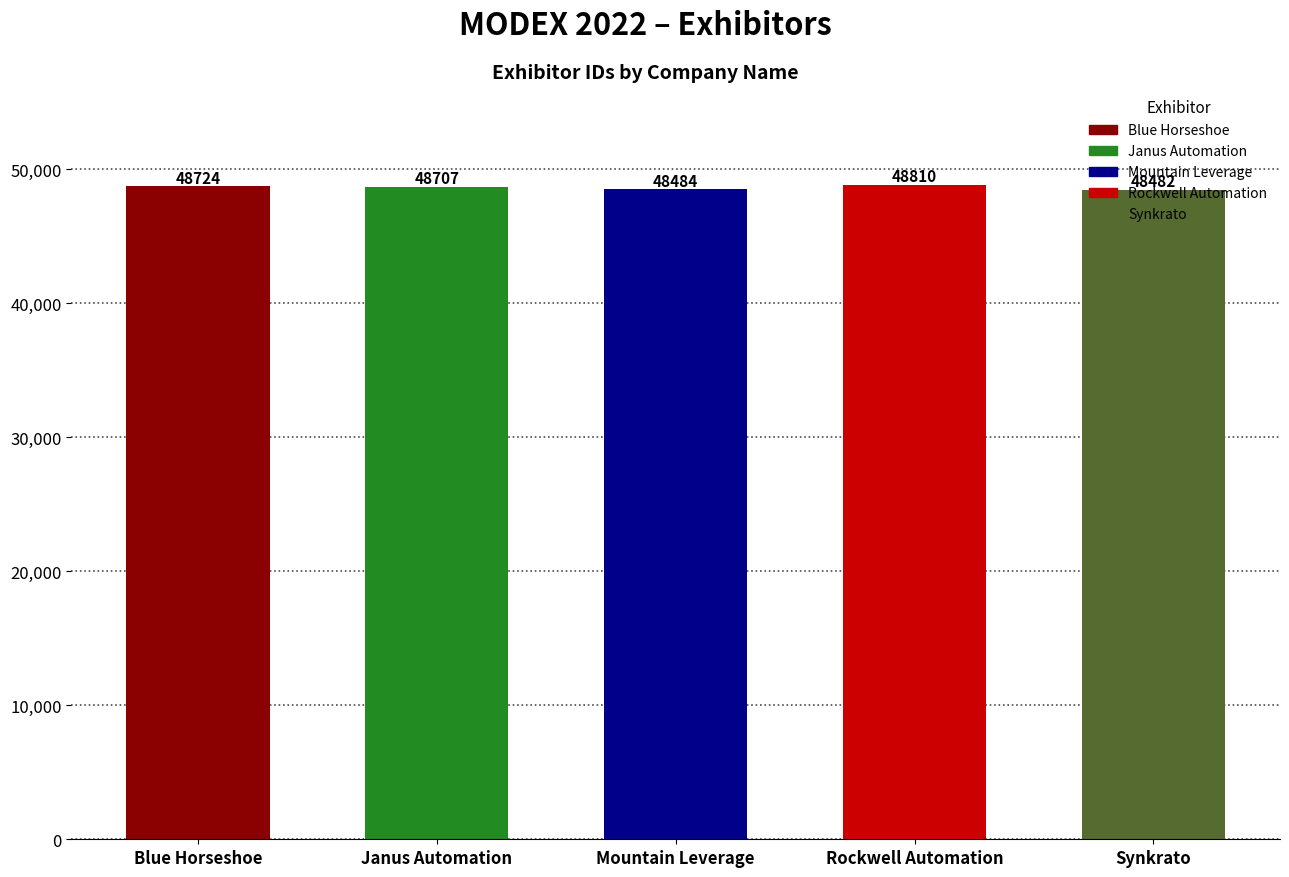

Which category has the highest value across all series?

Rockwell Automation